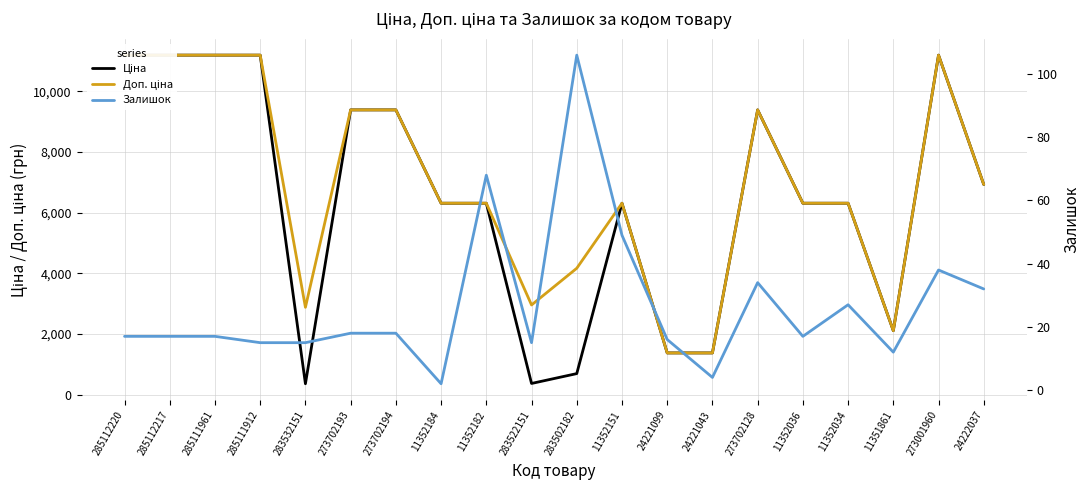

Reading right to left, list all the values displayed in this chart.

Ціна: 24222037=6925.7	273001960=11188.2	11351861=2108.4	11352034=6308.8	11352036=6308.8	273702128=9384.0	24221043=1375.4	24221099=1375.4	11352151=6308.8	283502182=694.3	283522151=369.5	11352182=6308.8	11352184=6308.8	273702194=9384.0	273702193=9384.0	283532151=359.9	285111912=11188.2	285111961=11188.2	285112217=11188.2	285112220=11188.2
Доп. ціна: 24222037=6925.7	273001960=11188.2	11351861=2108.0	11352034=6308.8	11352036=6308.8	273702128=9384.0	24221043=1375.0	24221099=1375.0	11352151=6308.8	283502182=4165.6	283522151=2955.8	11352182=6308.8	11352184=6308.8	273702194=9384.0	273702193=9384.0	283532151=2878.8	285111912=11188.2	285111961=11188.2	285112217=11188.2	285112220=11188.2
Залишок: 24222037=32.0	273001960=38.0	11351861=12.0	11352034=27.0	11352036=17.0	273702128=34.0	24221043=4.0	24221099=16.0	11352151=49.0	283502182=106.0	283522151=15.0	11352182=68.0	11352184=2.0	273702194=18.0	273702193=18.0	283532151=15.0	285111912=15.0	285111961=17.0	285112217=17.0	285112220=17.0